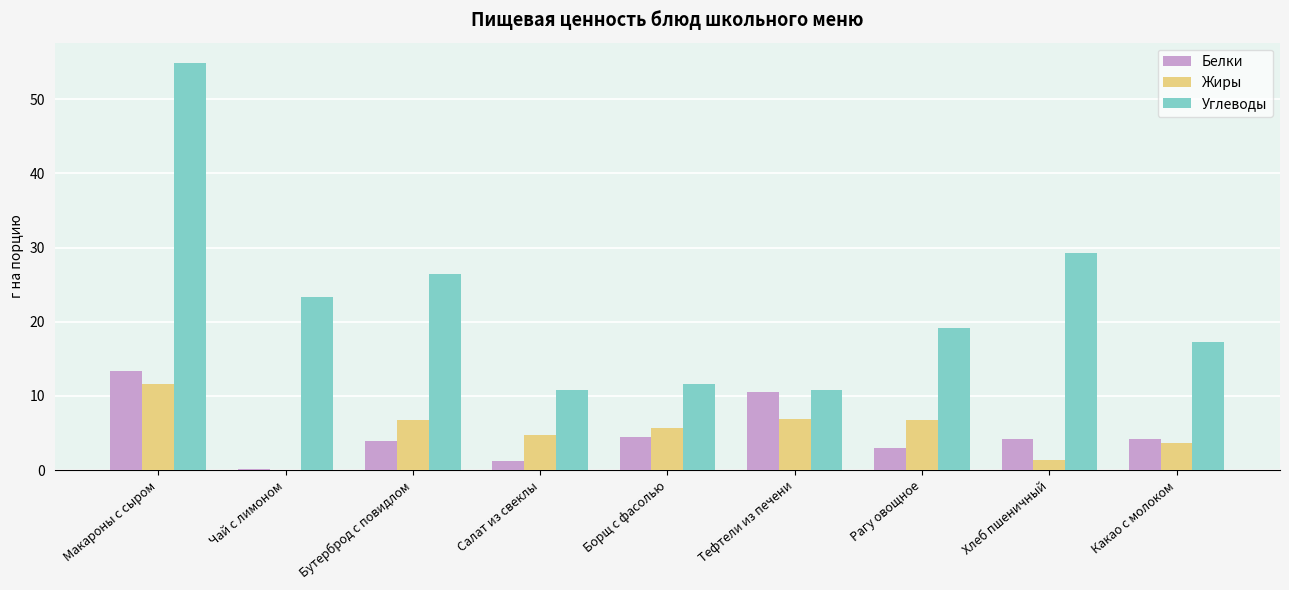

What is the average value of the Углеводы series?

22.6